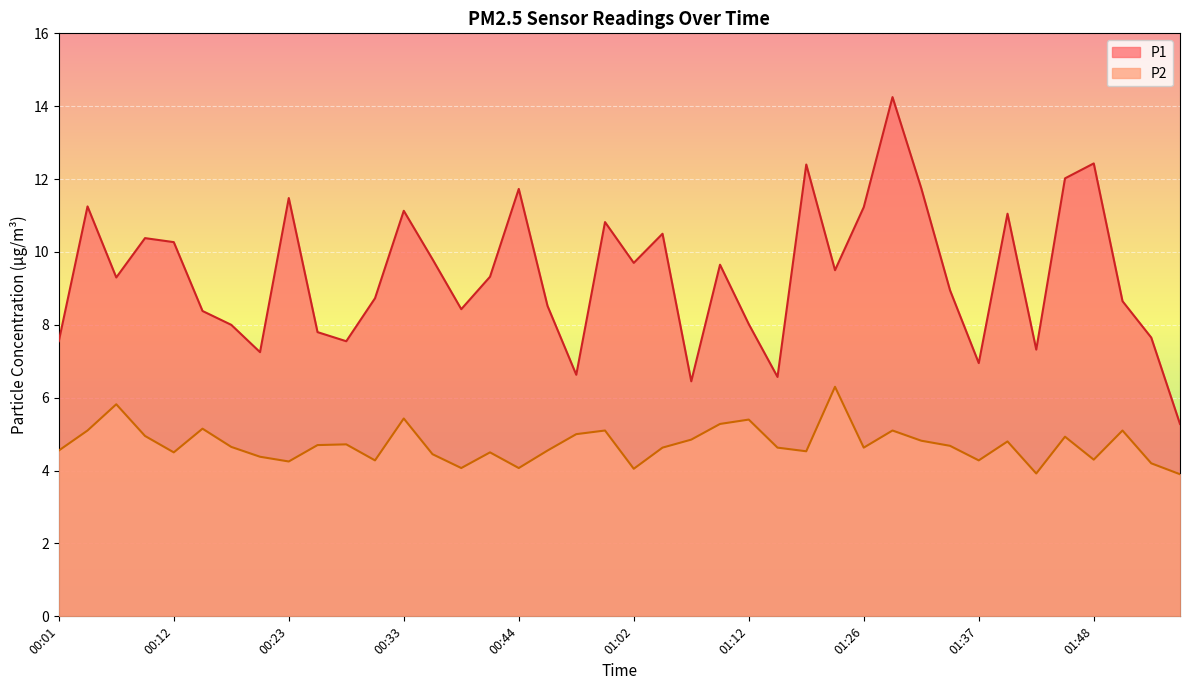

The value of P2 at 00:15 is 8.8. True or false?

False